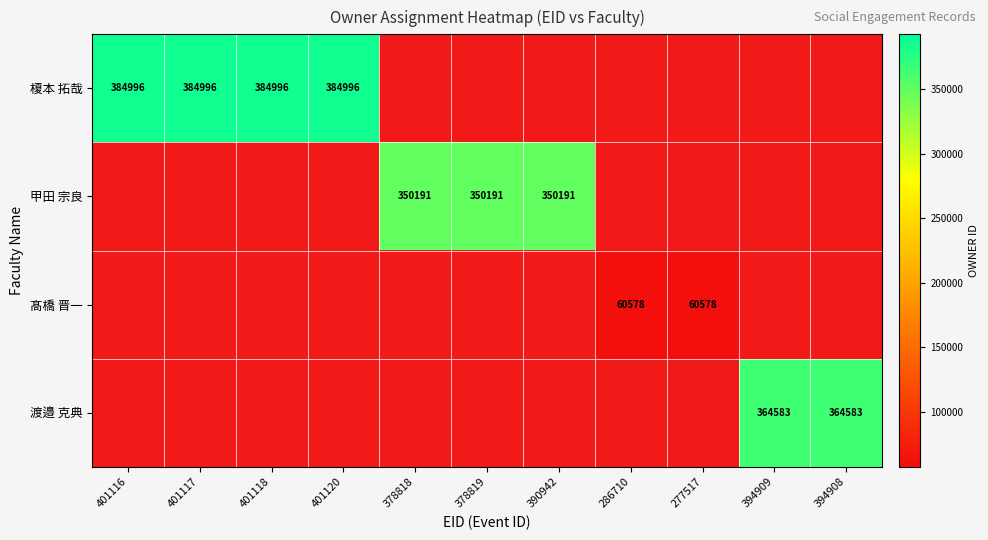

What is the smallest value displayed?

60578.0